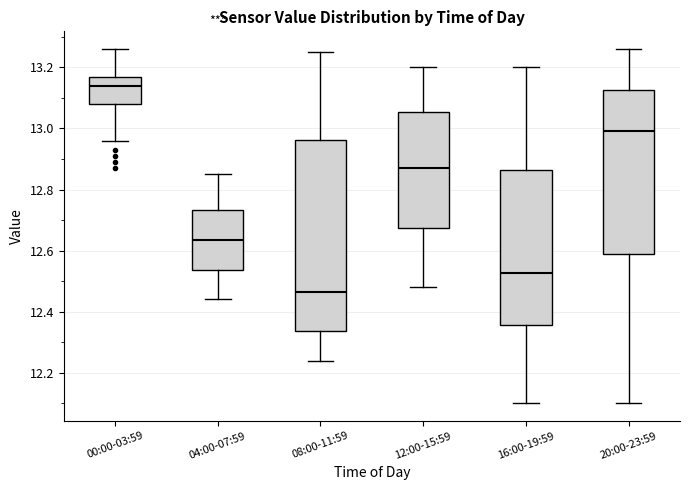

Reading left to right, transcribe this box plot: for each box, give where its median line is, the range the box spans, and where its two whiskers end, as read against the y-axis. The values are not printed on the chart, so give them approximately, as read against the axis.

00:00-03:59: median 13.14, box 13.08 to 13.18, whiskers 12.96 to 13.26
04:00-07:59: median 12.64, box 12.54 to 12.74, whiskers 12.44 to 12.86
08:00-11:59: median 12.46, box 12.34 to 12.96, whiskers 12.24 to 13.26
12:00-15:59: median 12.88, box 12.68 to 13.06, whiskers 12.48 to 13.20
16:00-19:59: median 12.52, box 12.36 to 12.86, whiskers 12.10 to 13.20
20:00-23:59: median 13.00, box 12.58 to 13.12, whiskers 12.10 to 13.26